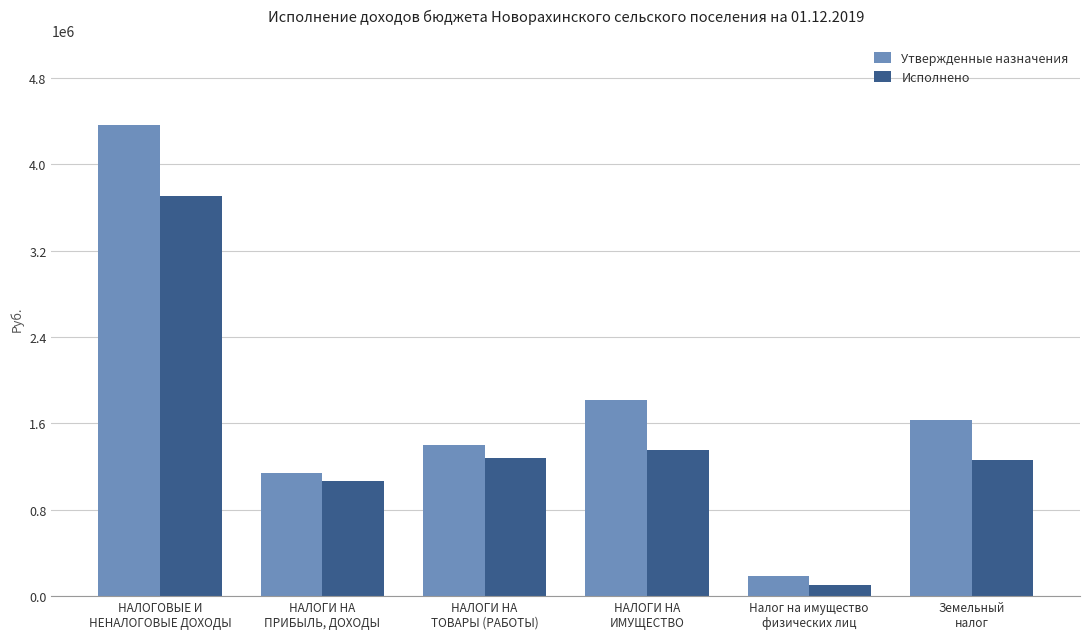

Rank the series at Земельный
налог from lowest to highest value.

Исполнено, Утвержденные назначения